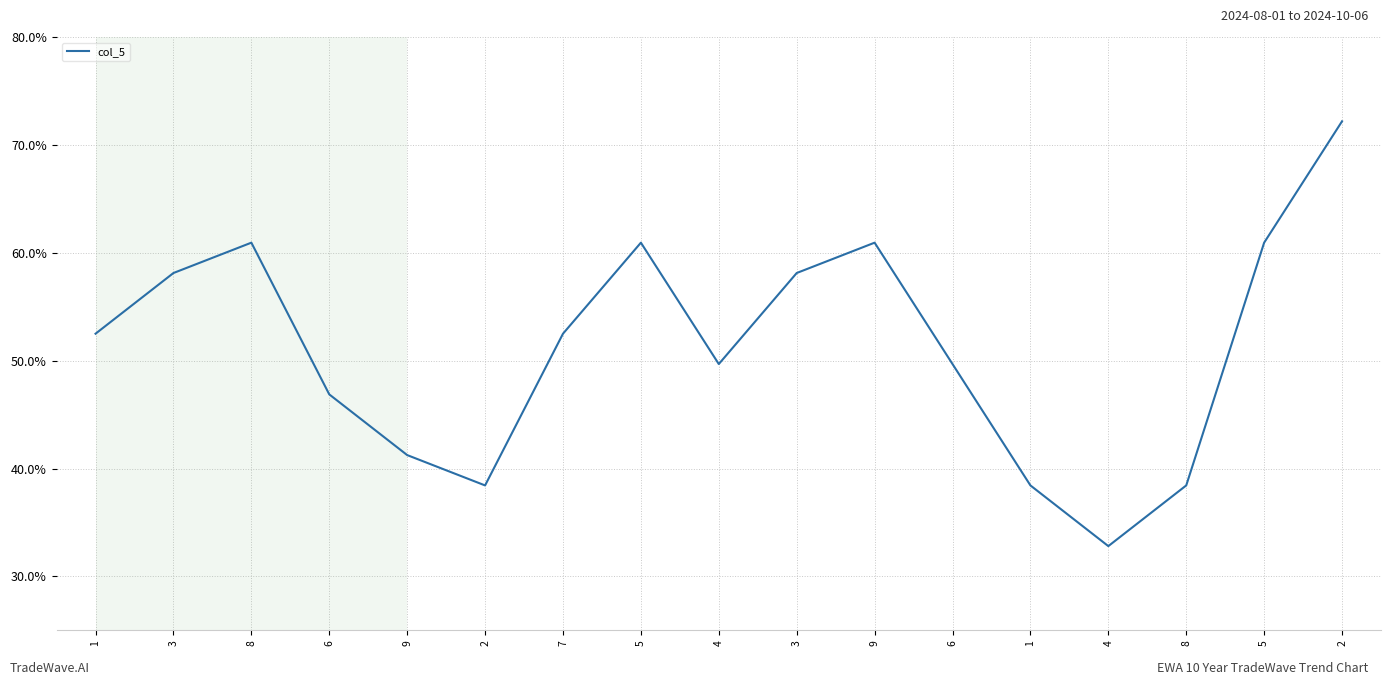

Does the chart have visible grid lines?

Yes